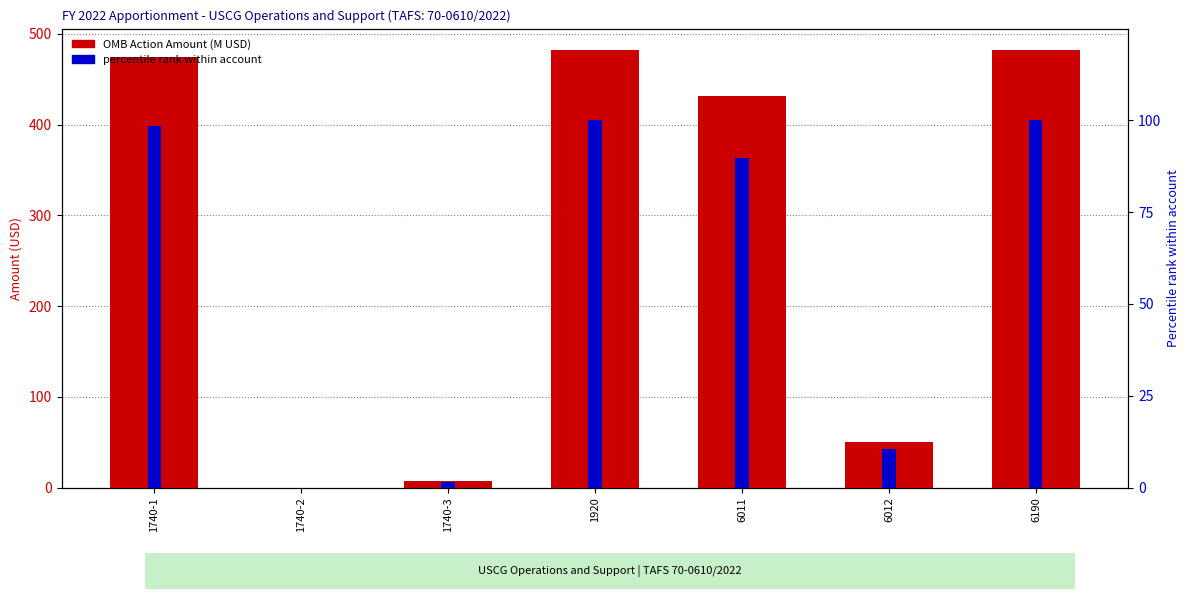

What is the label of the 1st bar from the right?

6190